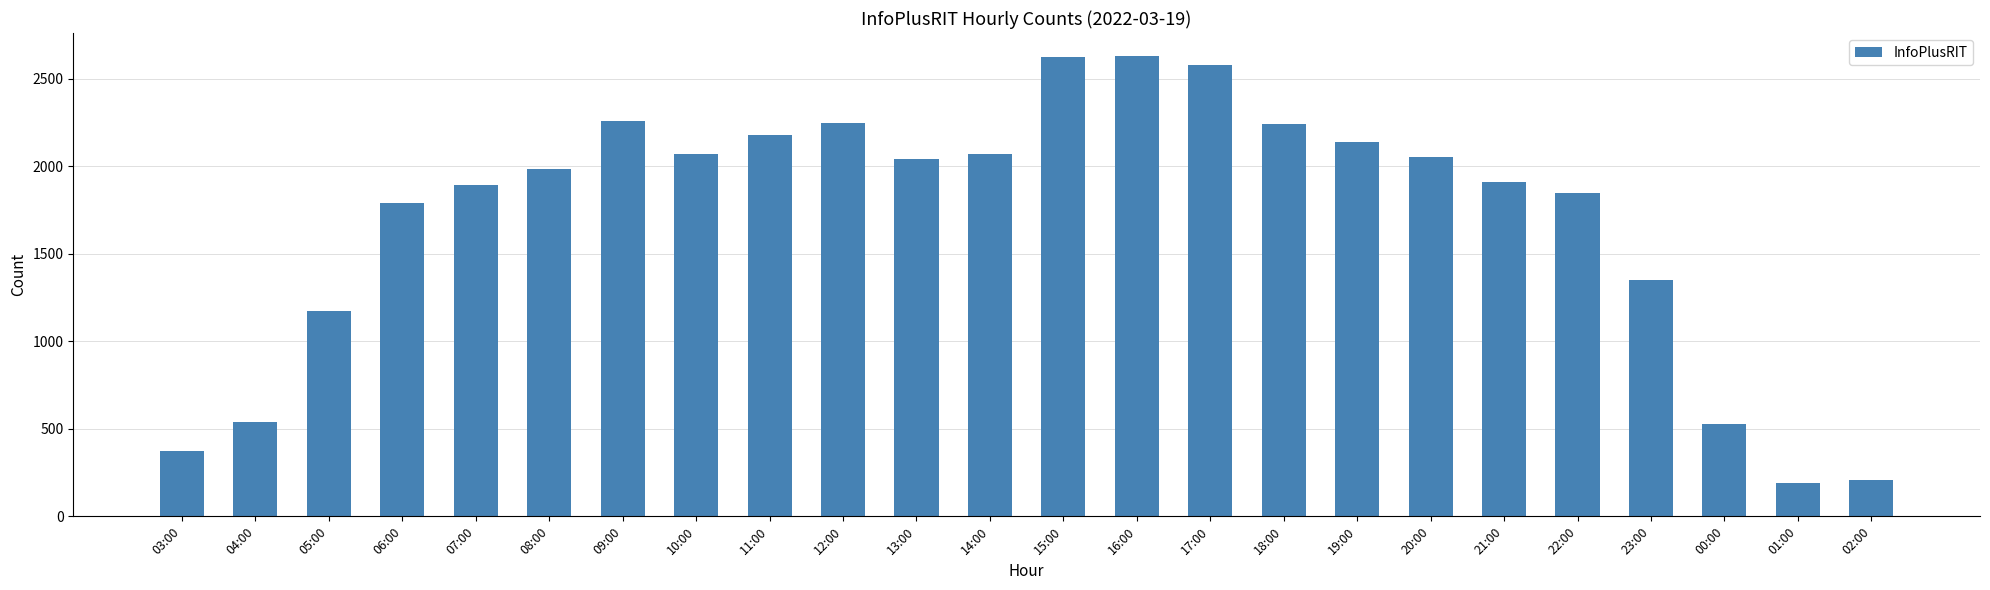

Which has a higher value, 08:00 or 16:00?

16:00